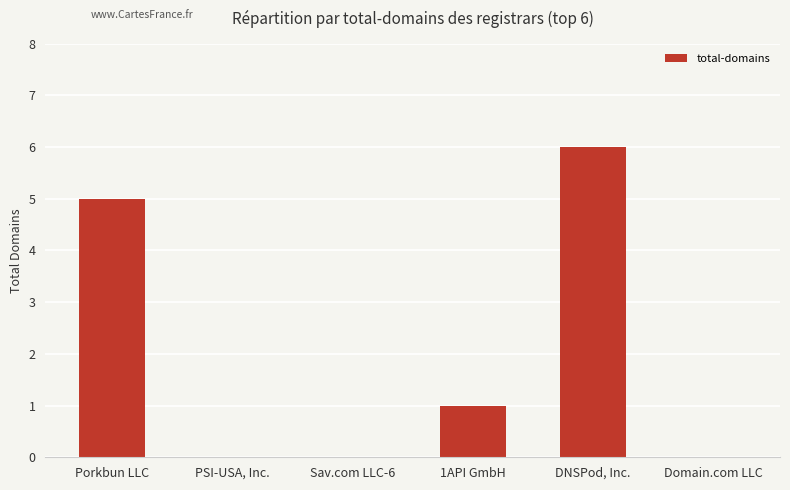

Count the number of categories in the chart.

6